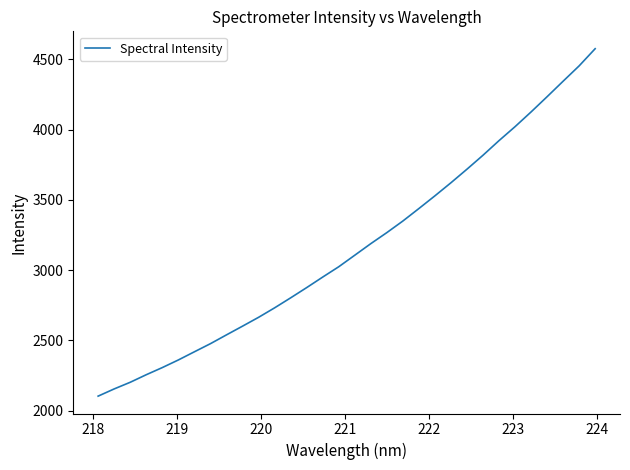

What is the average value?

3161.8